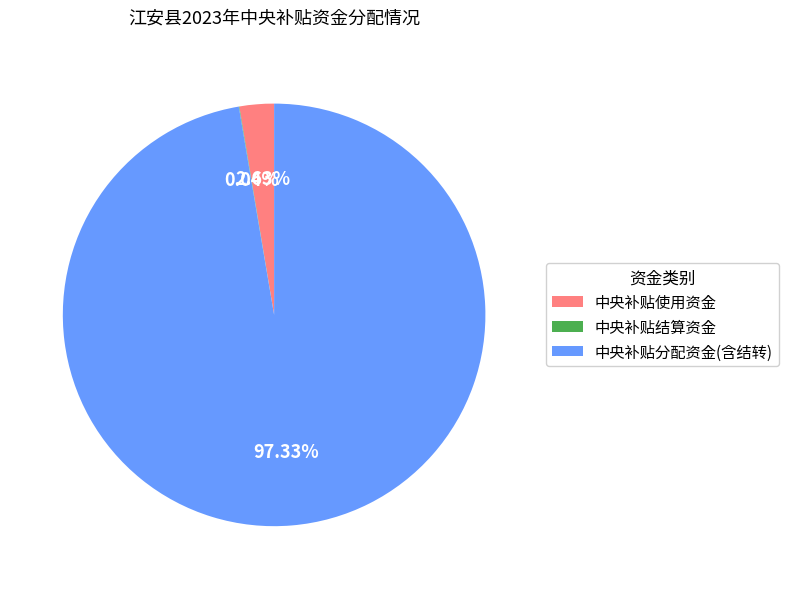

Between 中央补贴分配资金(含结转) and 中央补贴使用资金, which is larger?

中央补贴分配资金(含结转)